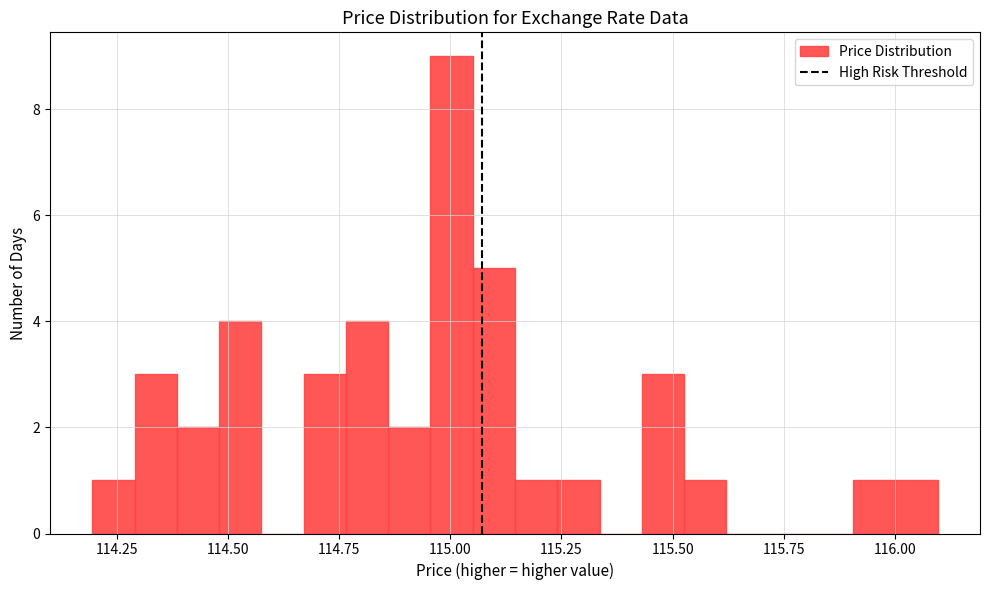

Around what value on the x-axis is the tallest bar? Give the approximate position of its centre, as read against the axis.

115.00